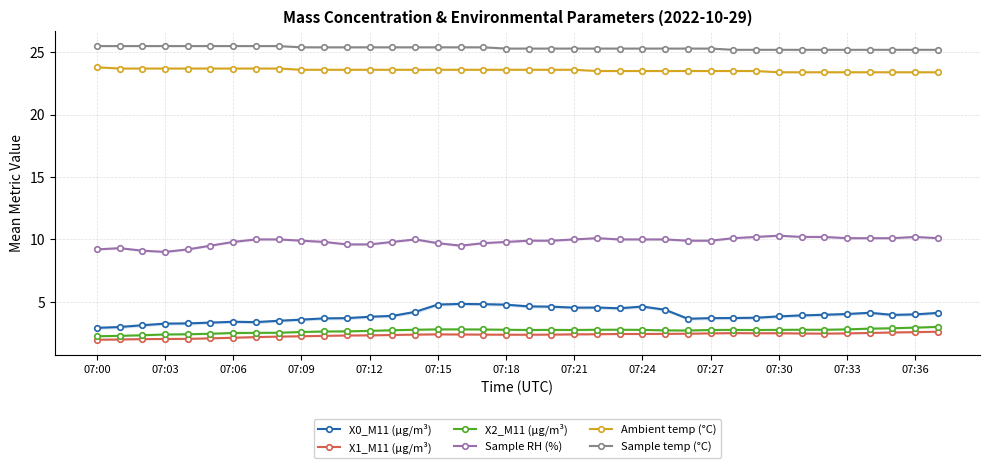

What value does the Ambient temp (°C) series have at 37?

23.4